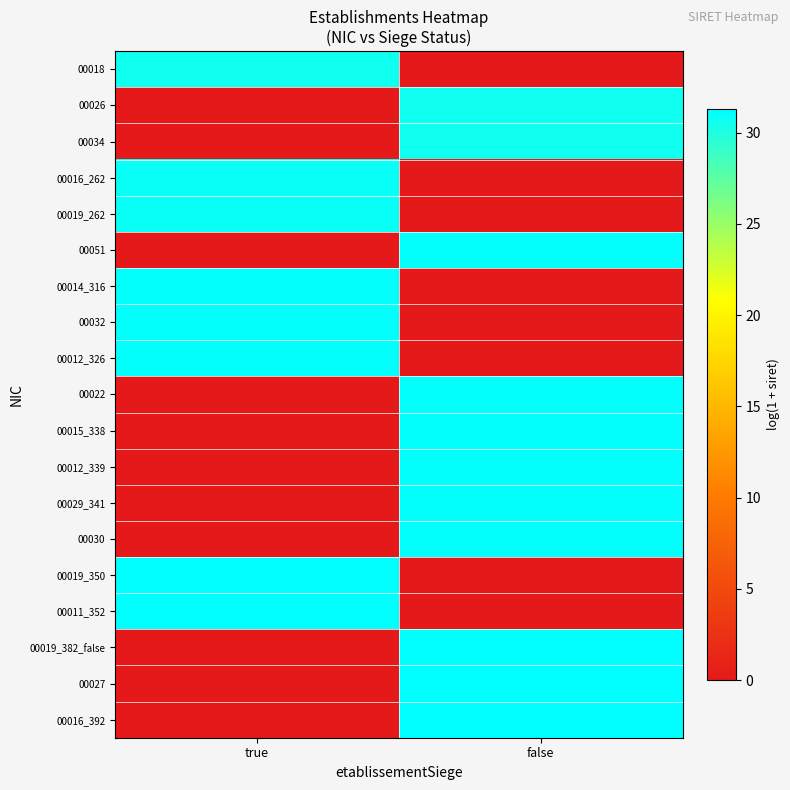

Rank the series by their maximum value, from lowest to highest.

00018, 00026, 00034, 00016_262, 00019_262, 00051, 00014_316, 00032, 00012_326, 00022, 00015_338, 00012_339, 00029_341, 00030, 00019_350, 00011_352, 00019_382_false, 00027, 00016_392